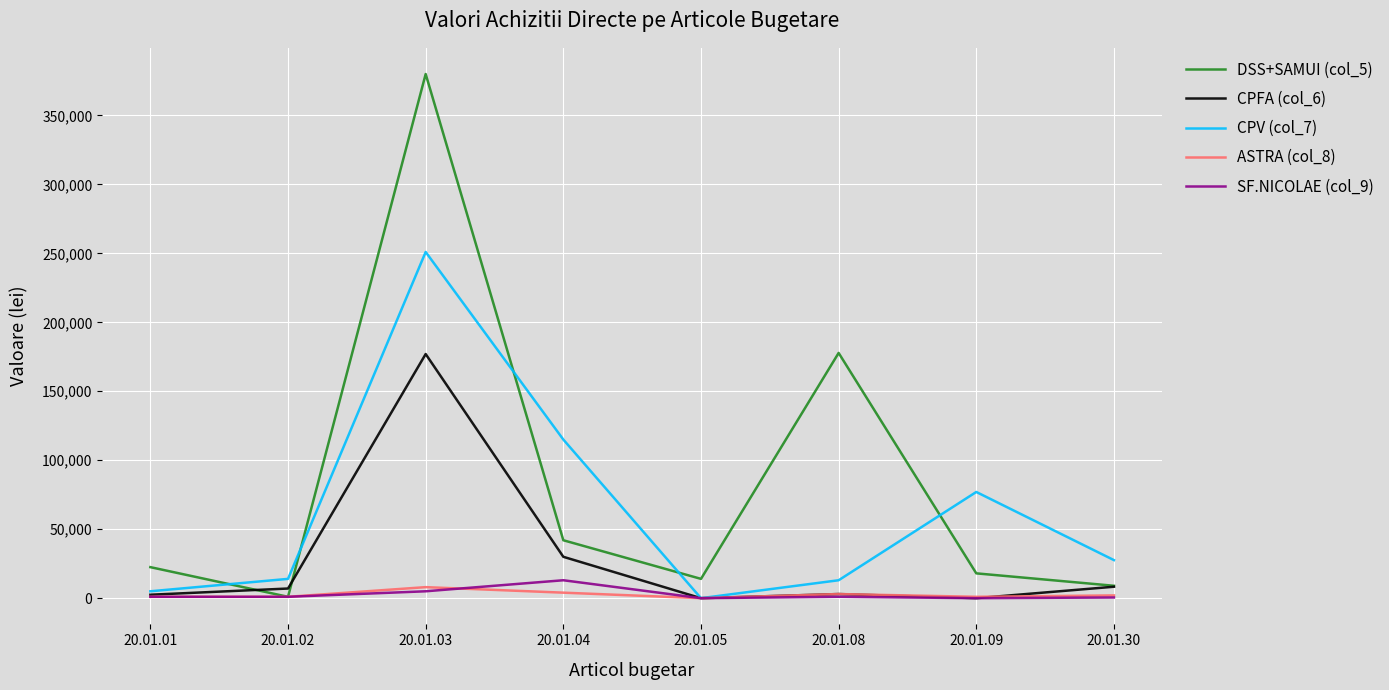

The CPV (col_7) series shows 63051 at 20.01.04. True or false?

False